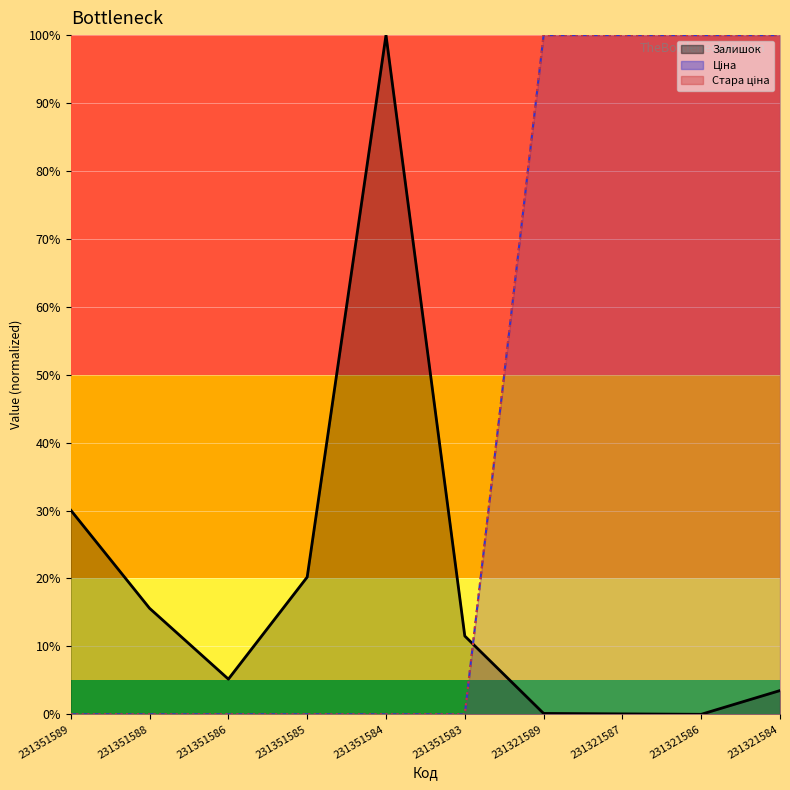

Rank the categories by Залишок_line value from highest to lowest.

231351584, 231351589, 231351585, 231351588, 231351583, 231351586, 231321584, 231321589, 231321587, 231321586